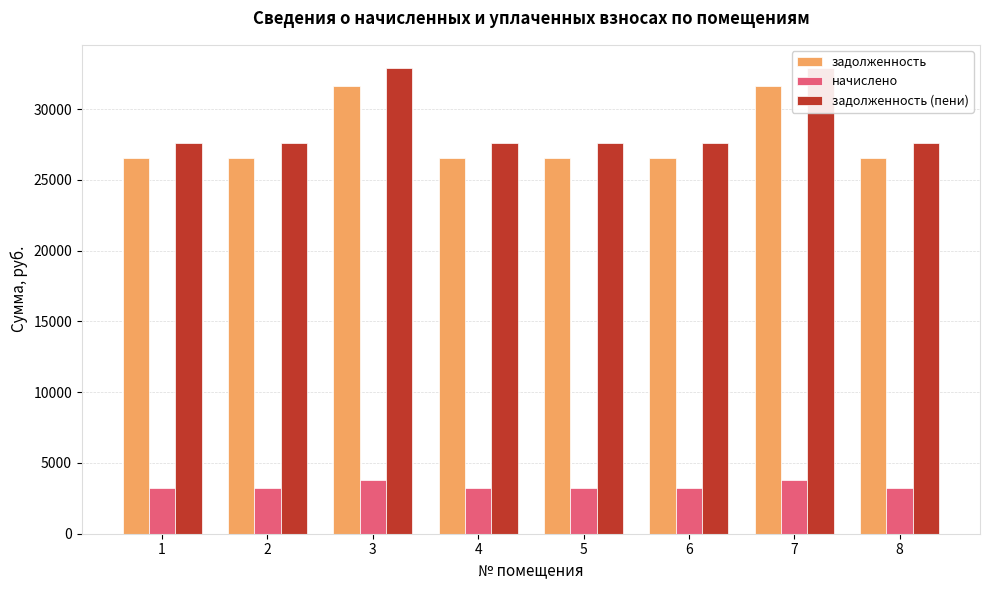

What is the value of the начислено bar at the 6th from the left?

3204.0